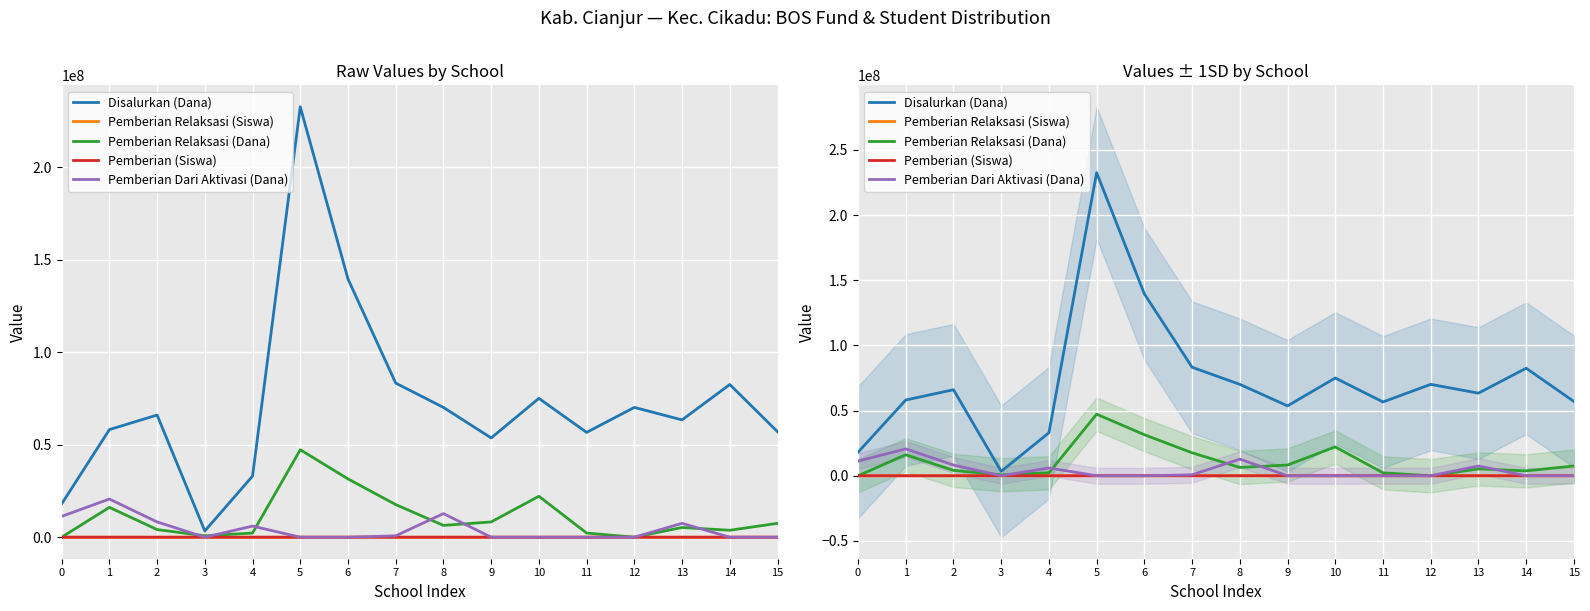

What is the value of the Pemberian Relaksasi (Siswa) point at the 8th from the left?

37